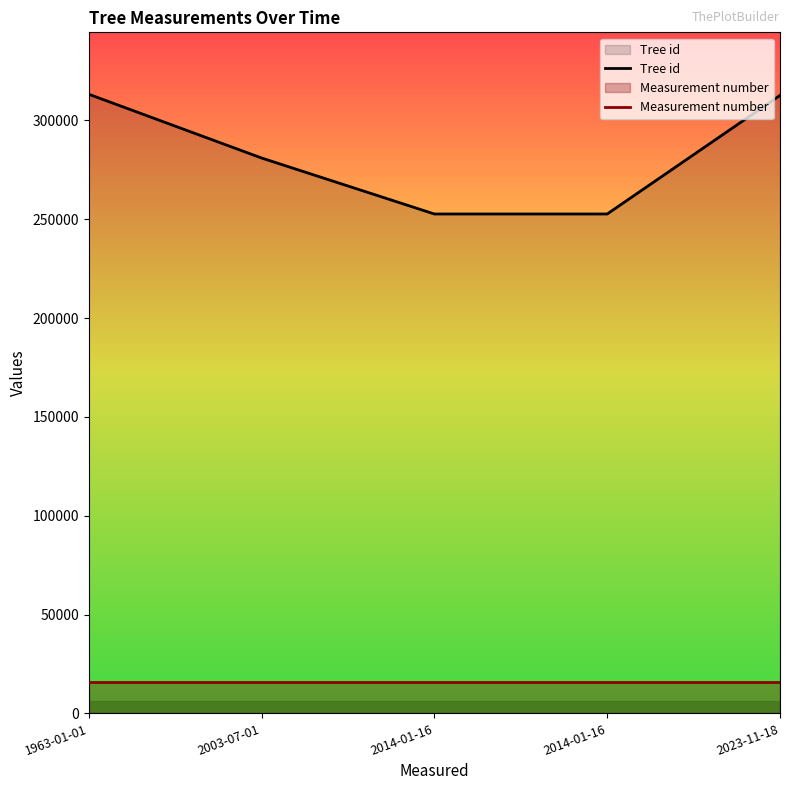

Which has a higher value, 1963-01-01 or 2003-07-01?

1963-01-01